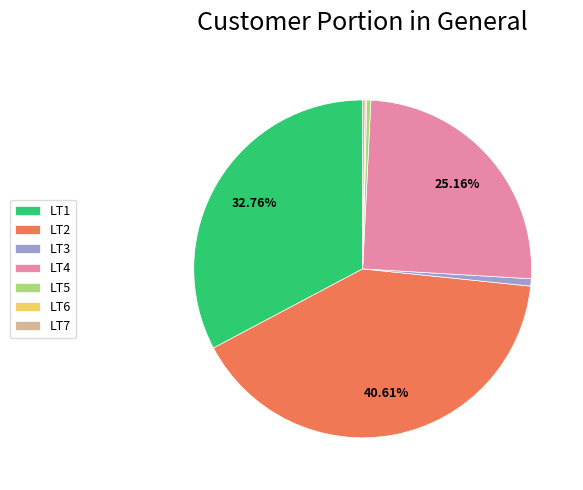

Does LT3 represent more than half of the total?

No